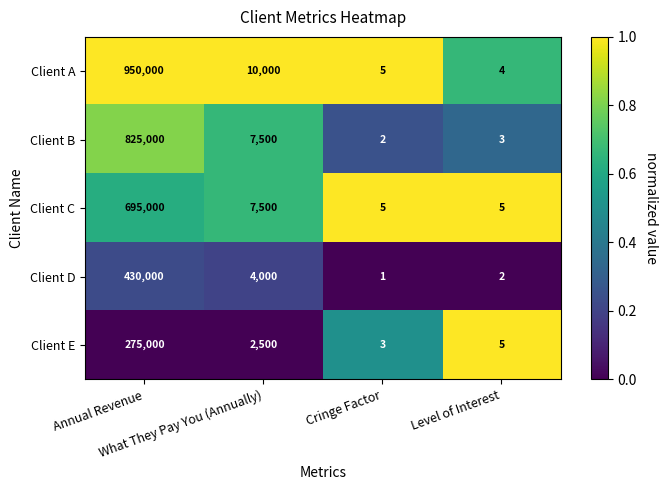

How many categories are shown in the chart?

4